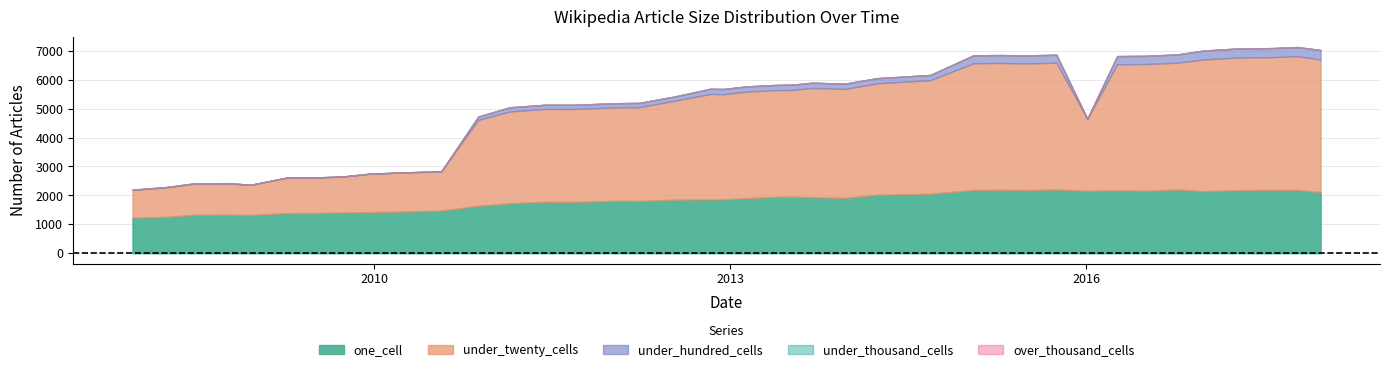

True or false: under_twenty_cells has more than 0 points higher than both neighbors.

True